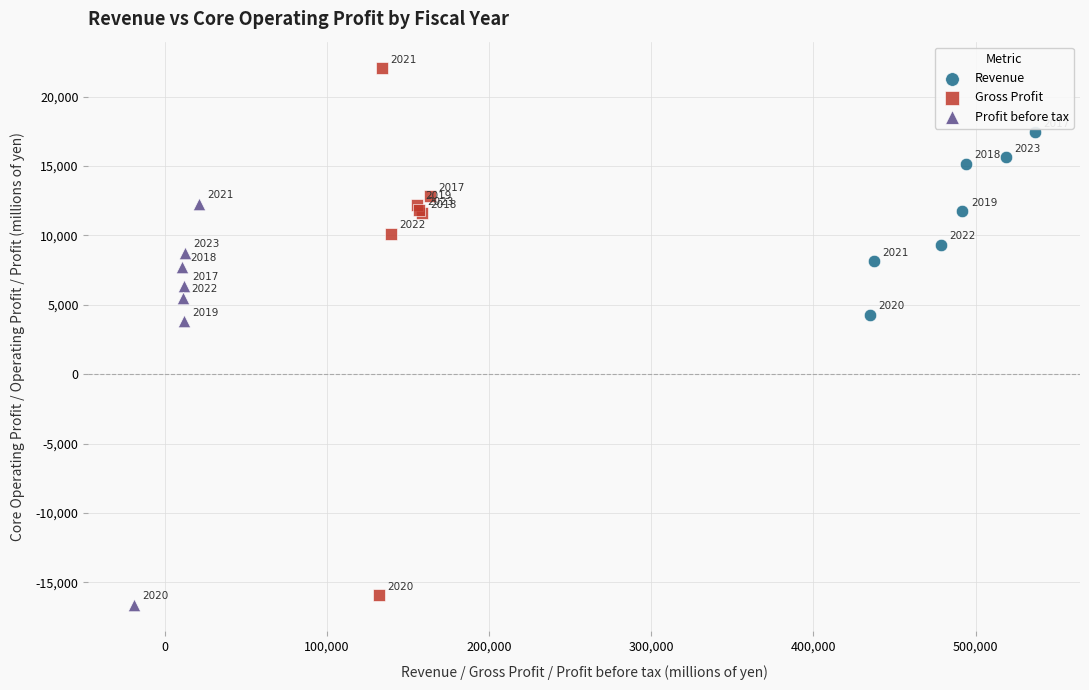

Which series has the widest spread of Y values?

Gross Profit